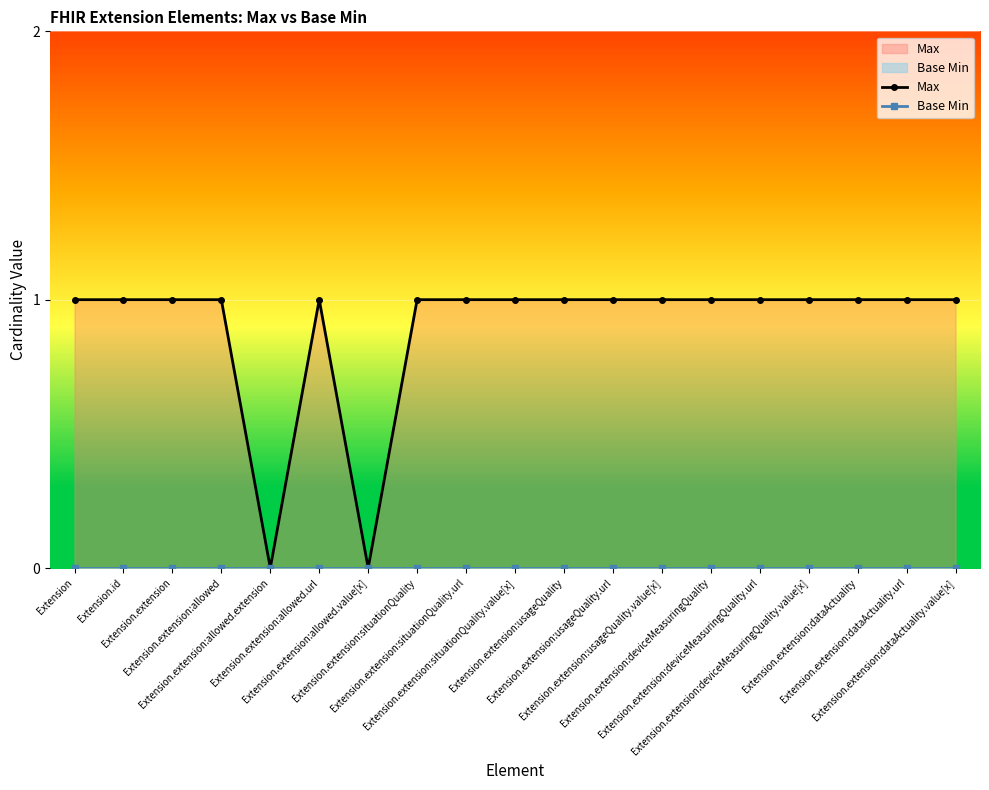

How many lines are shown in the chart?

2